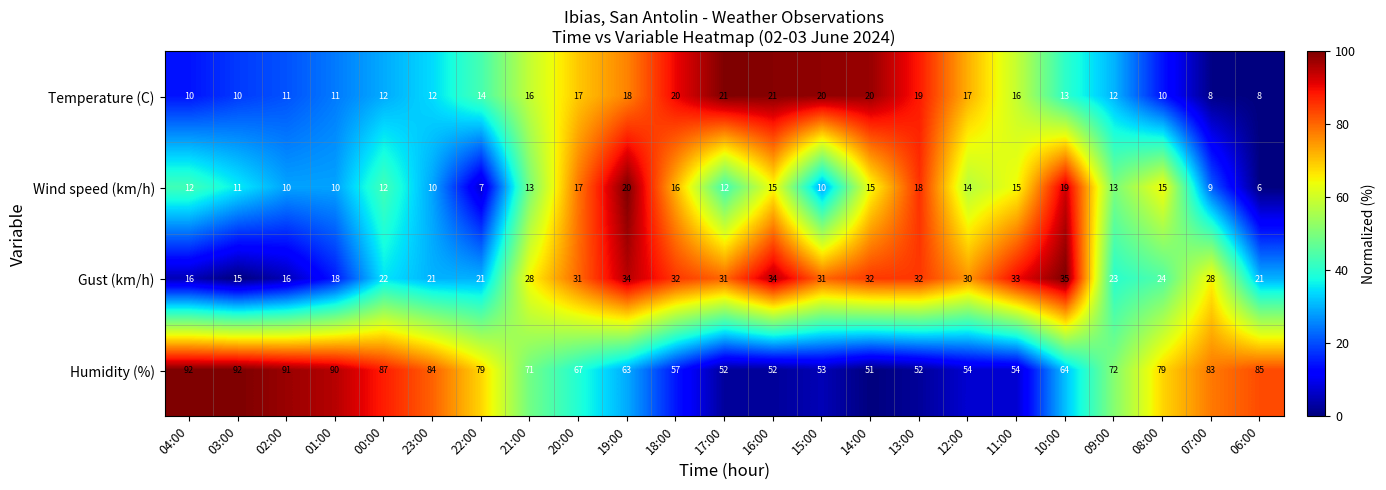

At which label is Temperature (C) closest to 14?

22:00